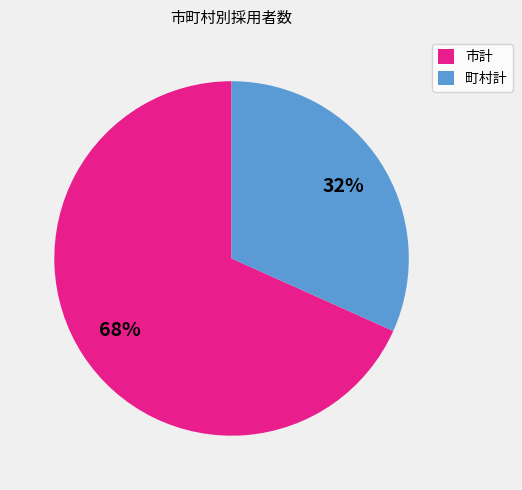

Do 町村計 and 市計 together represent more than half of the pie?

Yes